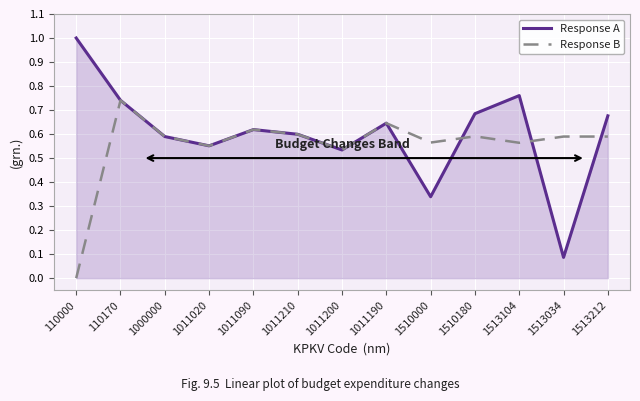

The value of Response A at 1011190 is 0.6. True or false?

True